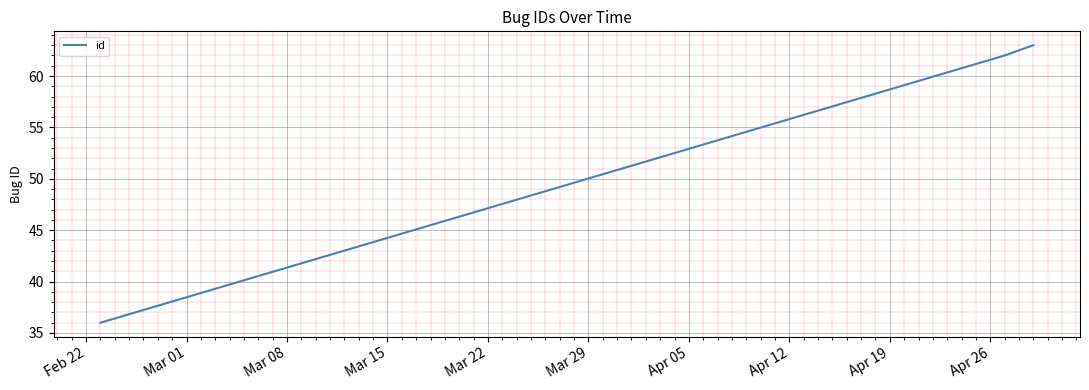

What is the sum of all values?

161